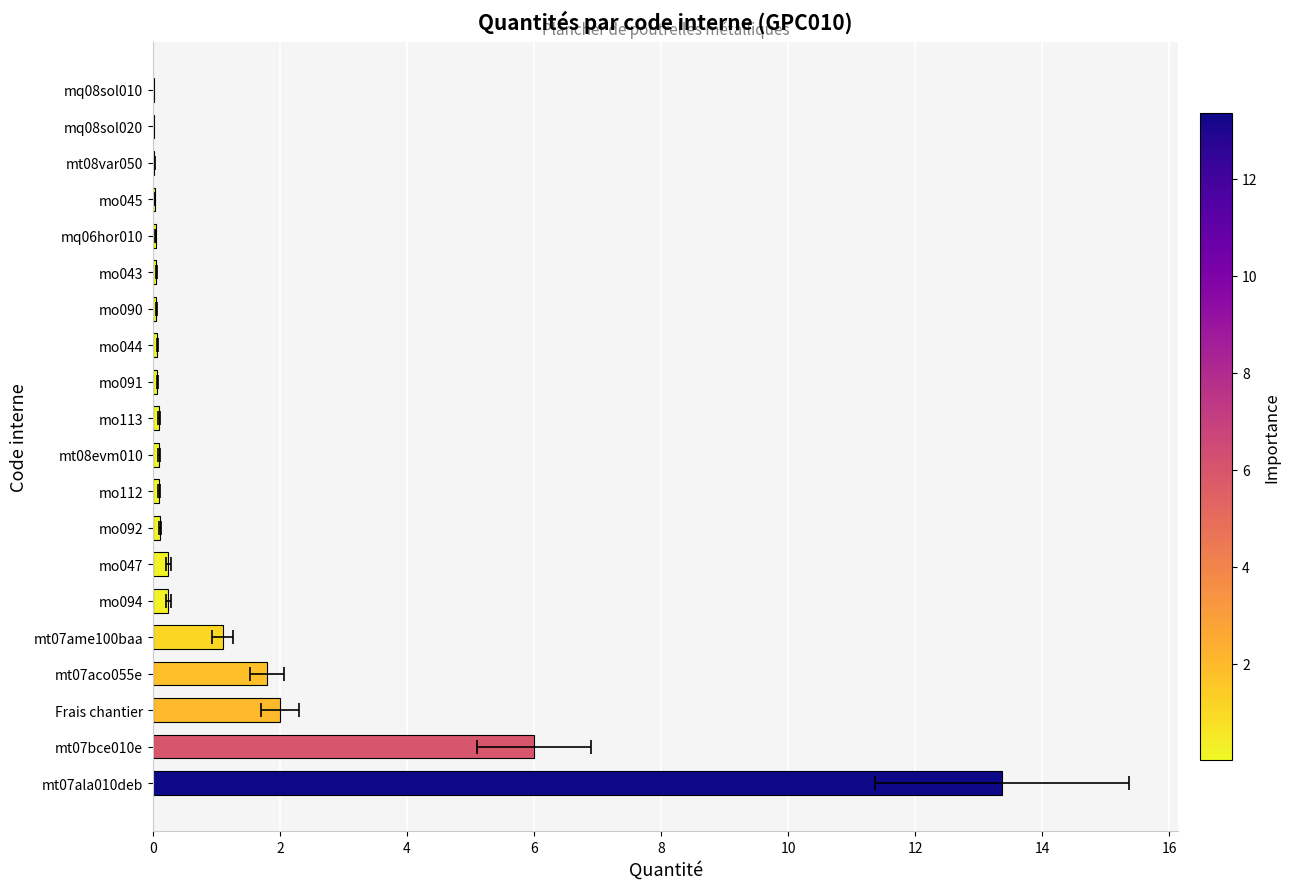

What is the value of the 15th bar from the left?

0.1